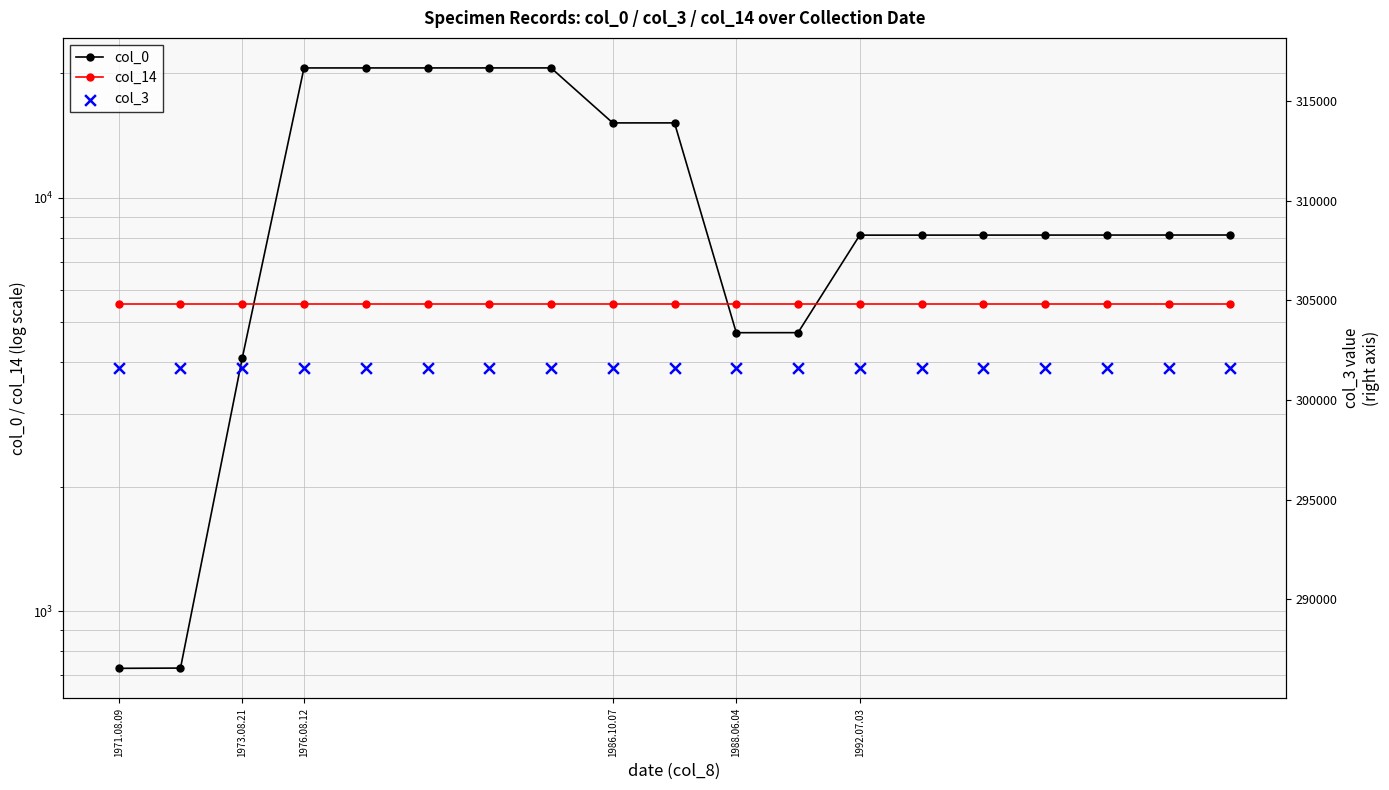

What are all the series names shown in the legend?

col_0, col_14, col_3